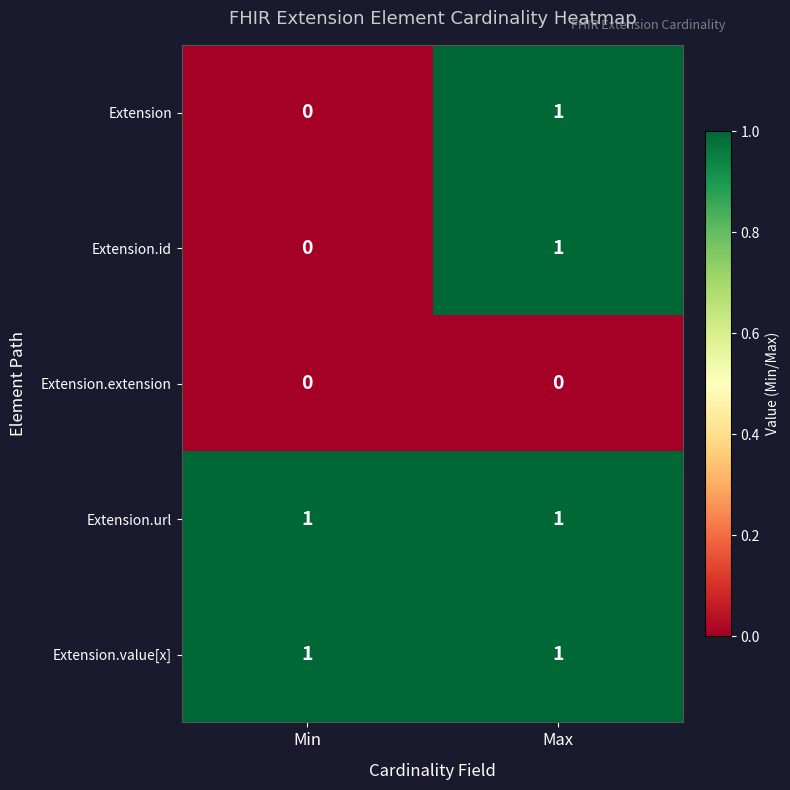

What is the spread (max minus min) of values at Min?

1